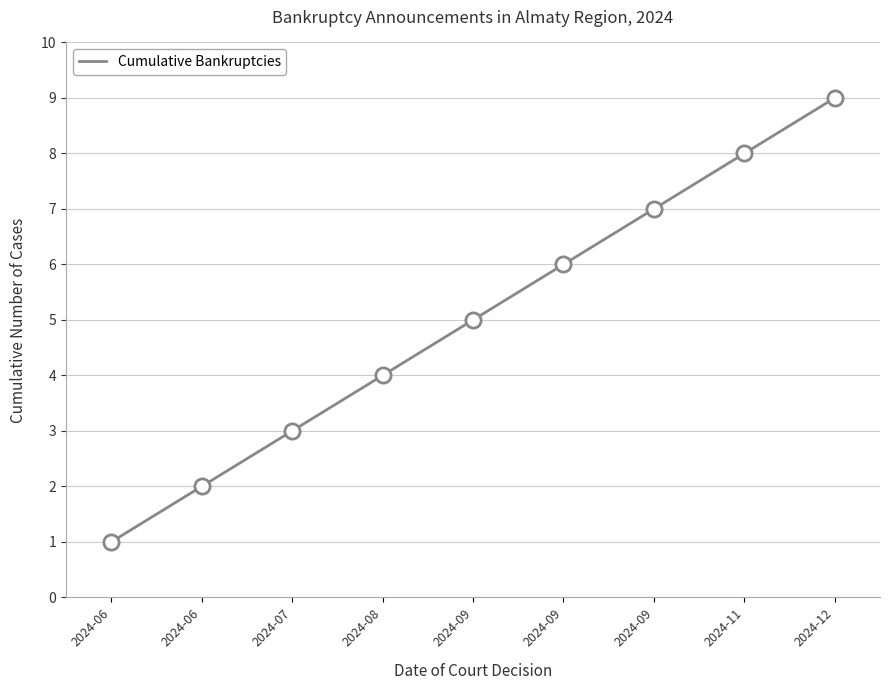

Does the chart have visible grid lines?

Yes